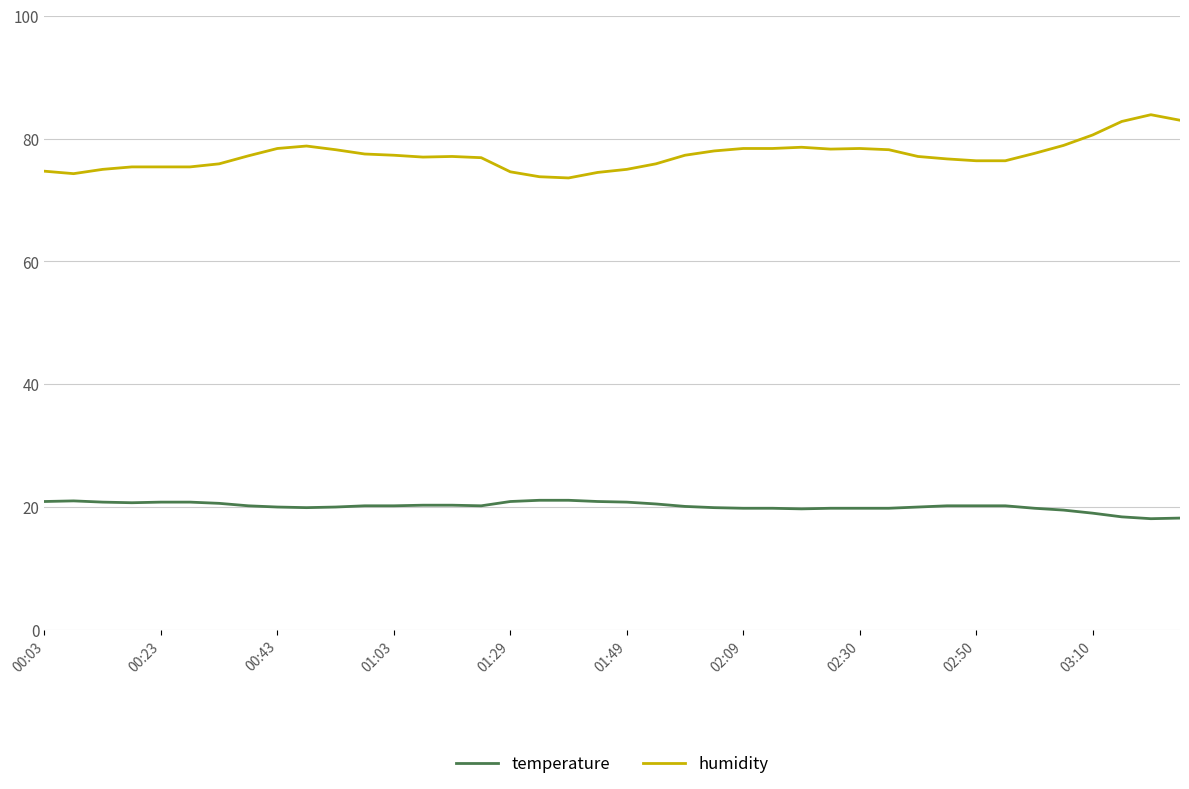

Which series has the widest spread of values?

humidity